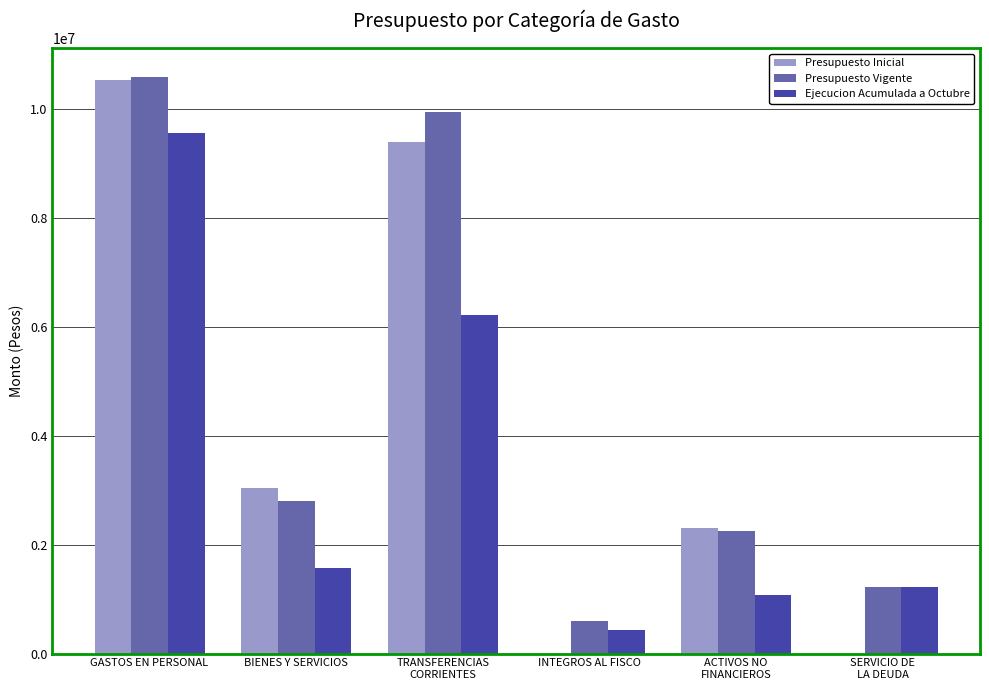

Are the bars horizontal?

No